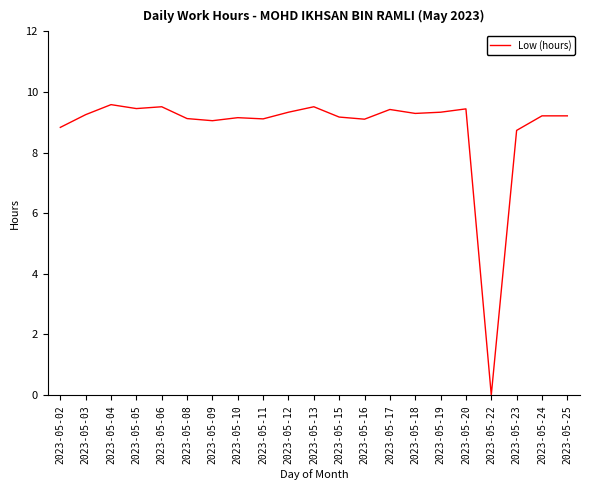

What is the change in value from 2023-05-13 to 2023-05-24?

-0.3